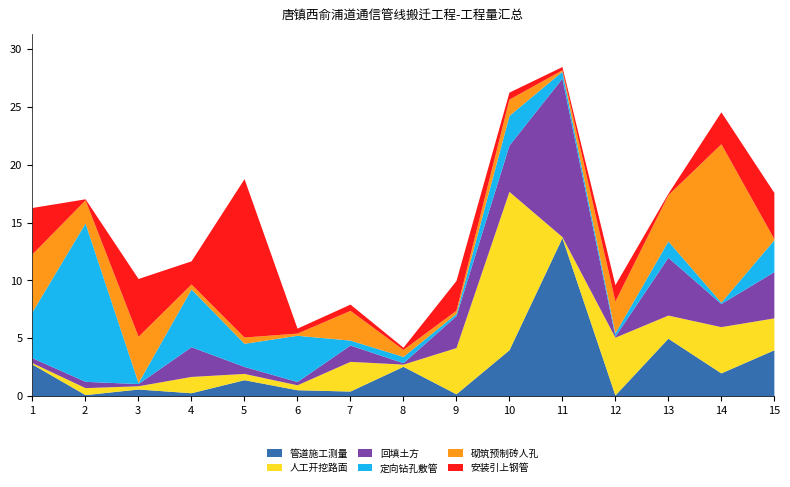

Is it true that 管道施工测量 equals 1.6 at 13?

False